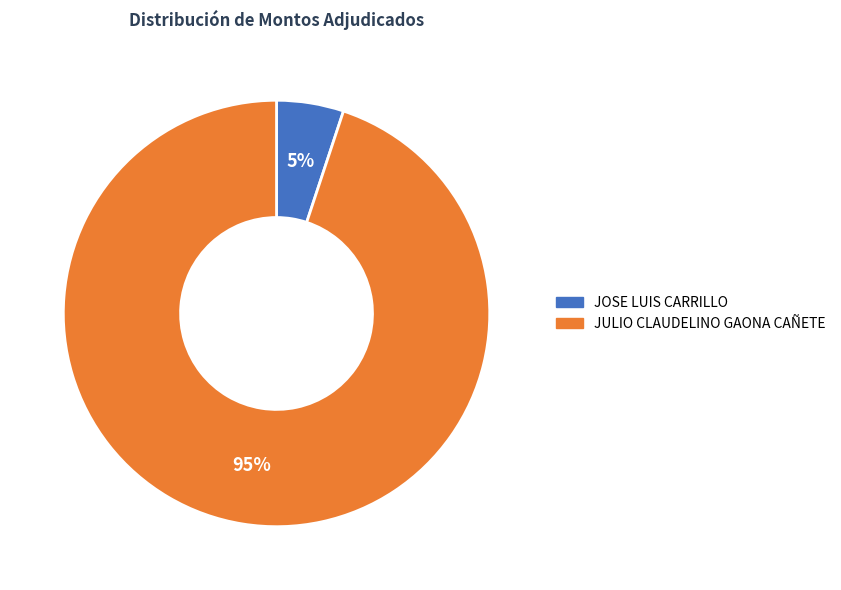

To the nearest percent, what is the average slice percentage?

50%